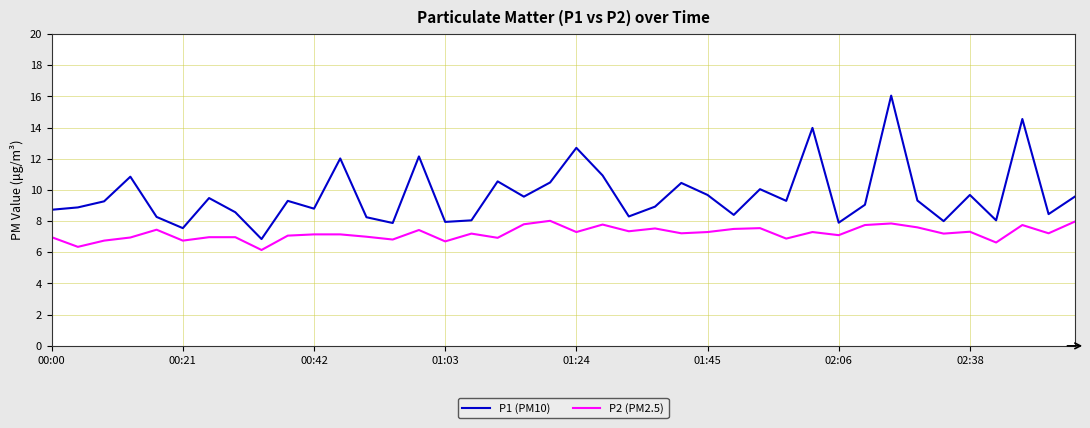

How many series are shown in this chart?

2